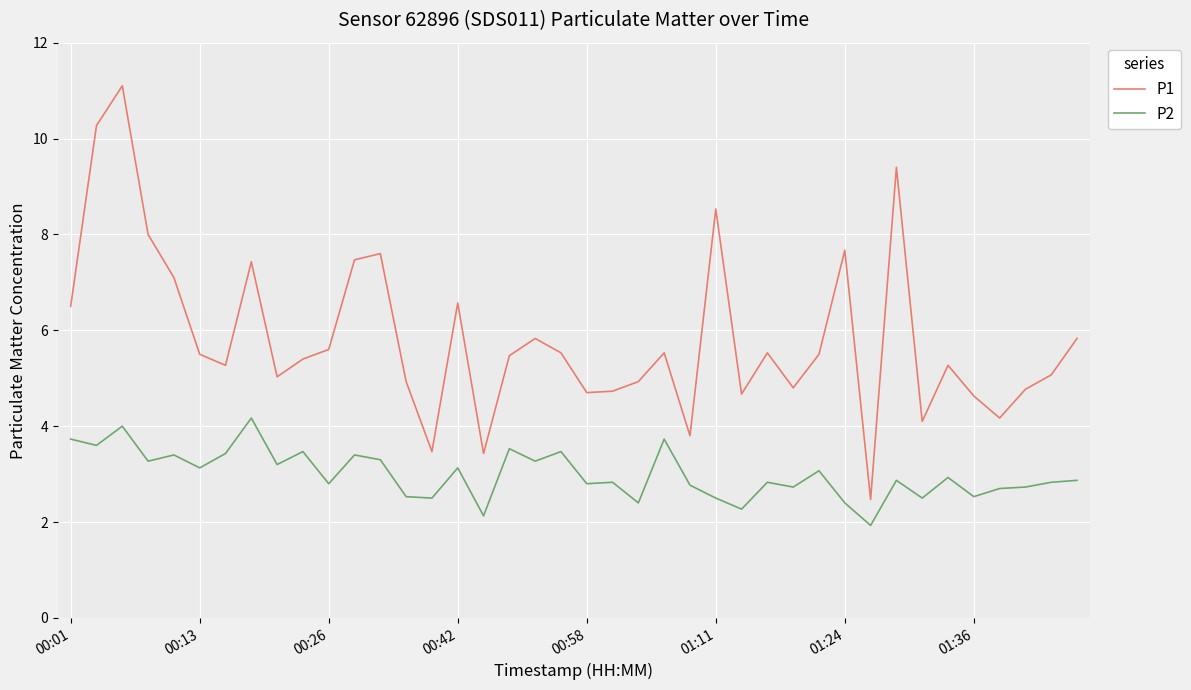

List the series in order of their peak value, highest first.

P1, P2